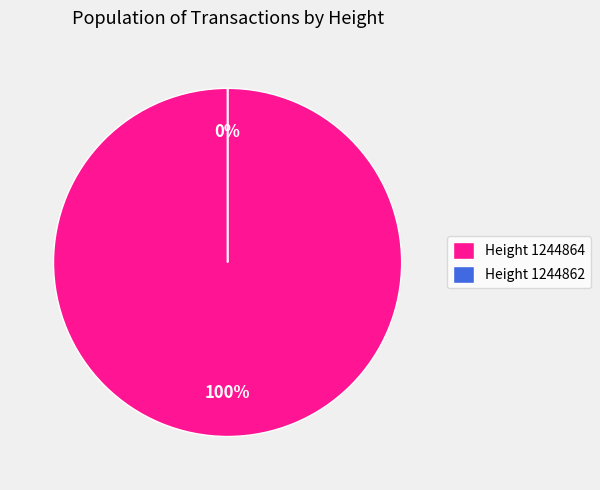

Which category accounts for the majority?

1244864